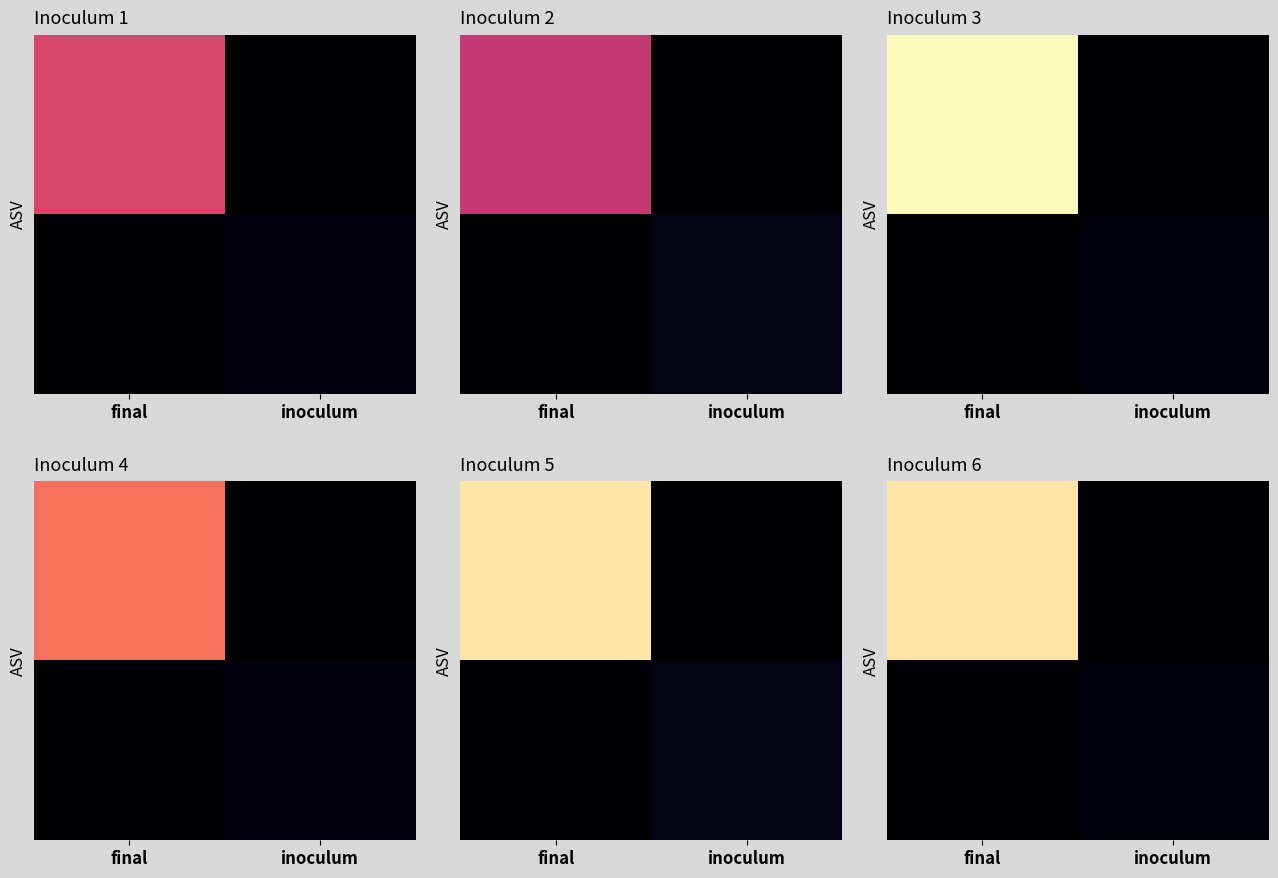

At which category is the sum across all series the highest?

final